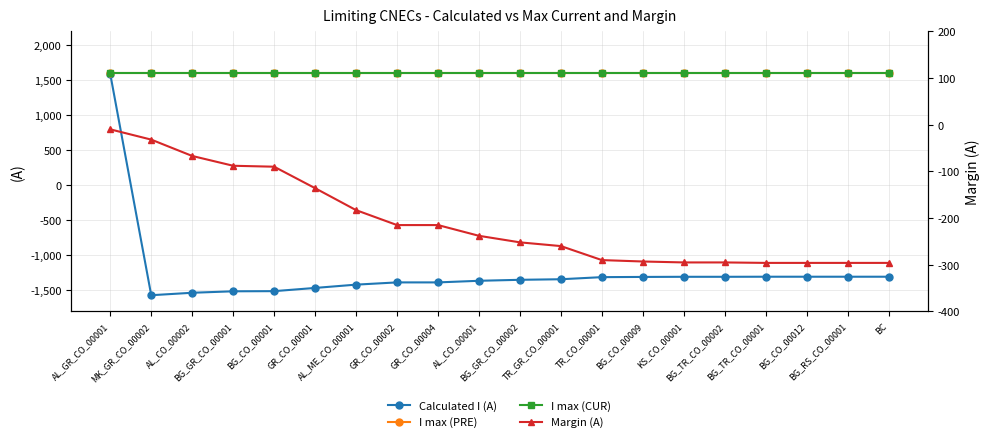

What is the label of the 7th point from the right?

BG_CO_00009